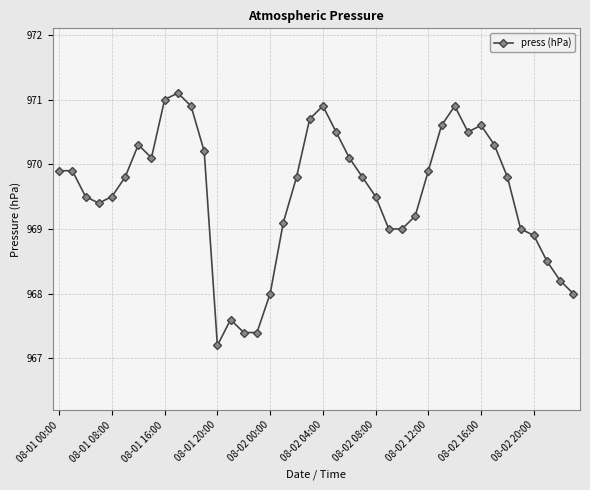

What is the greatest value displayed?

971.1